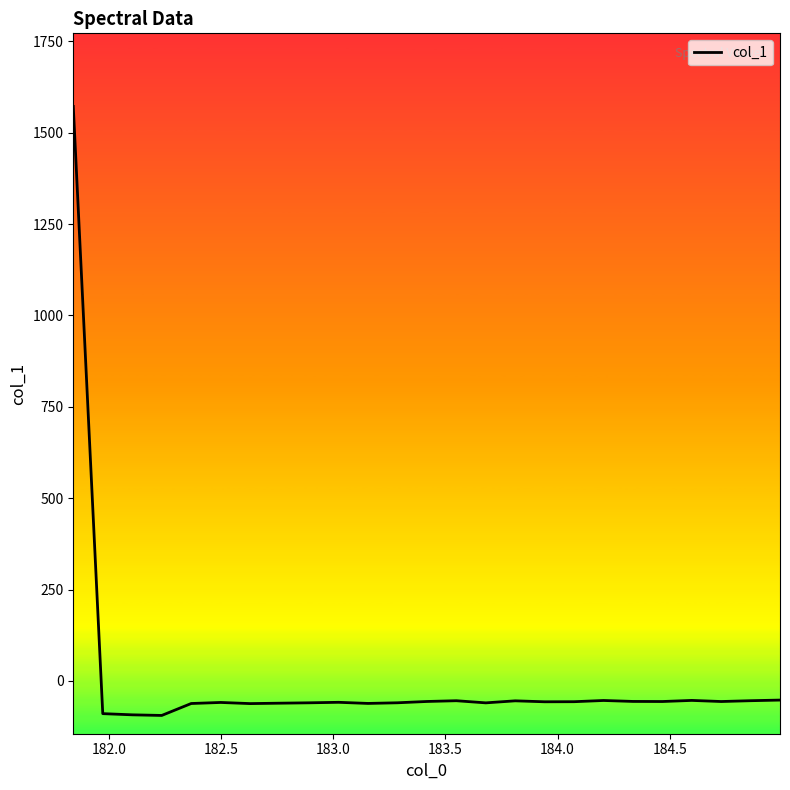

What is the greatest value displayed?

1571.8